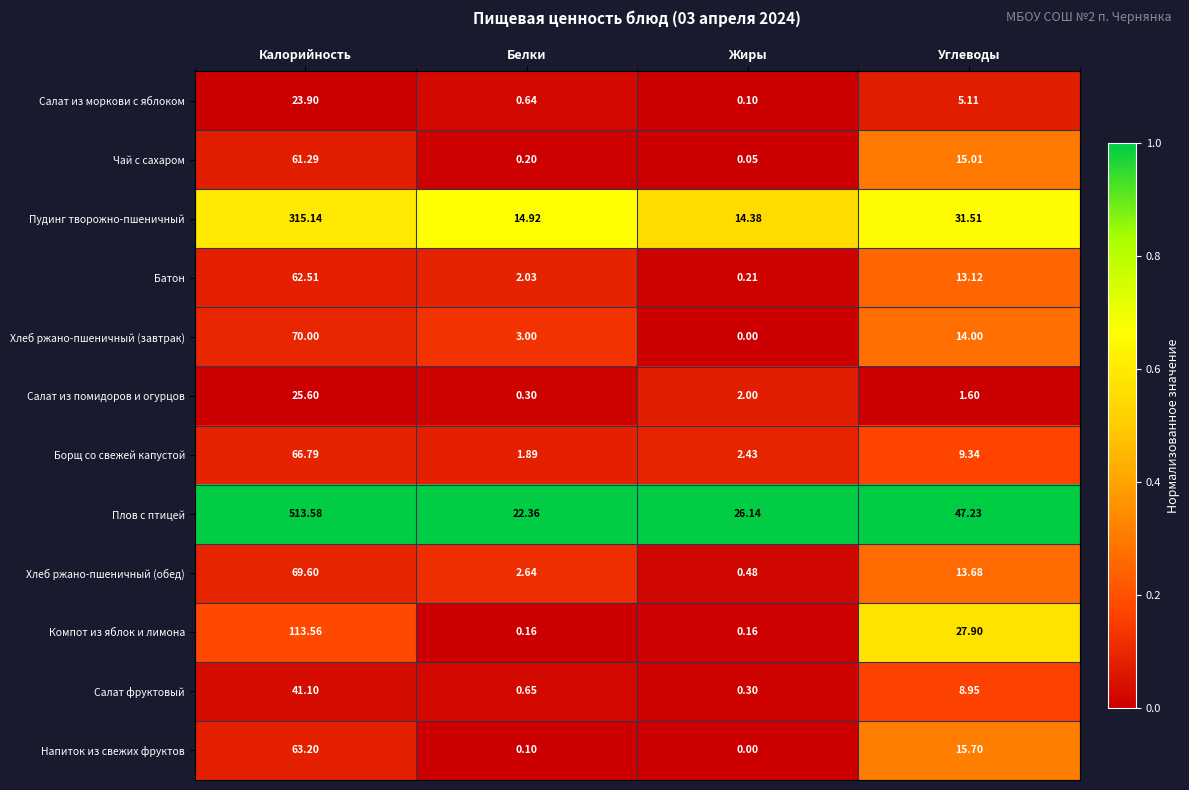

Which series changed the most between Белки and Жиры?

Плов с птицей